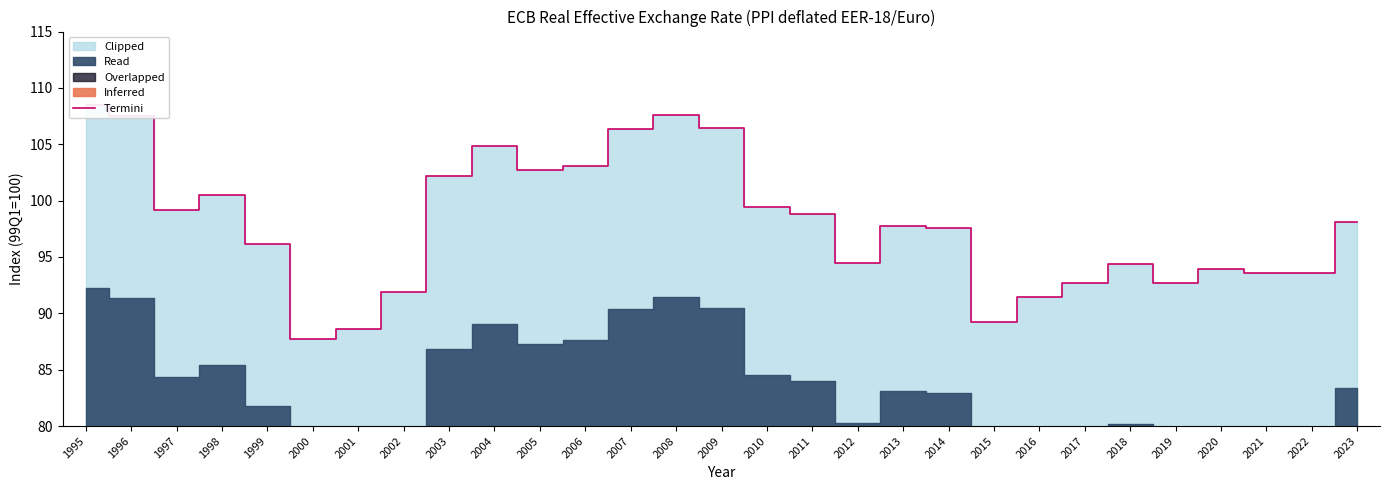

List the labels in order of value, smallest first.

2000, 2001, 2015, 2016, 2002, 2017, 2019, 2022, 2021, 2020, 2018, 2012, 1999, 2014, 2013, 2023, 2011, 1997, 2010, 1998, 2003, 2005, 2006, 2004, 2007, 2009, 1996, 2008, 1995